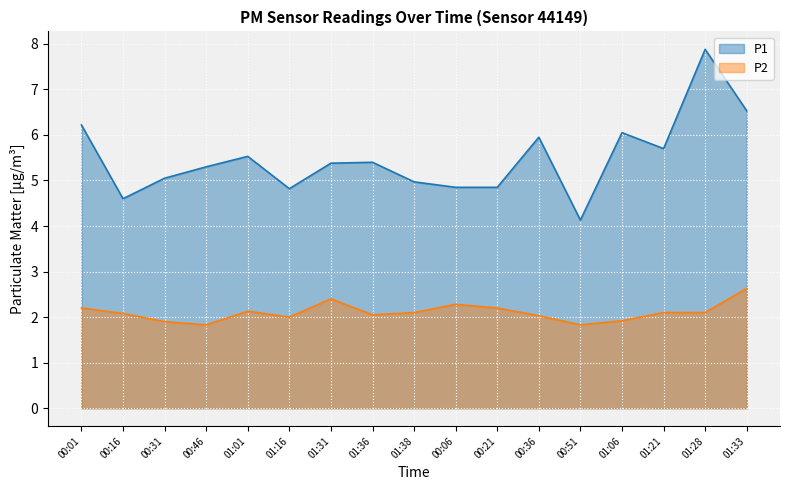

Between 00:36 and 01:16, which is larger?

00:36